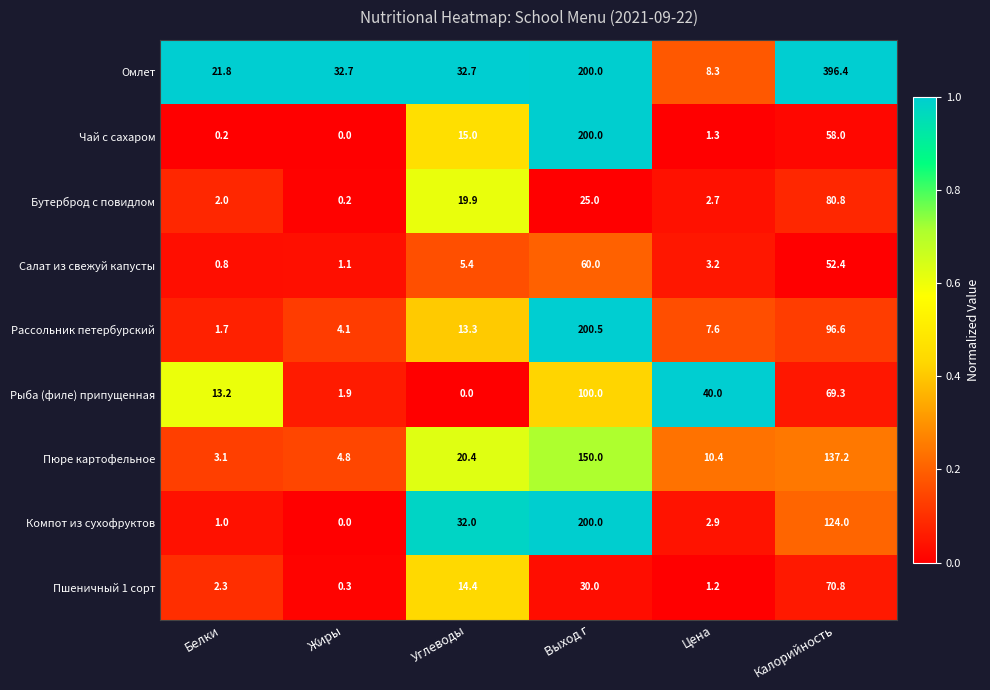

What is the difference between the Чай с сахаром values at Цена and Жиры?

1.3